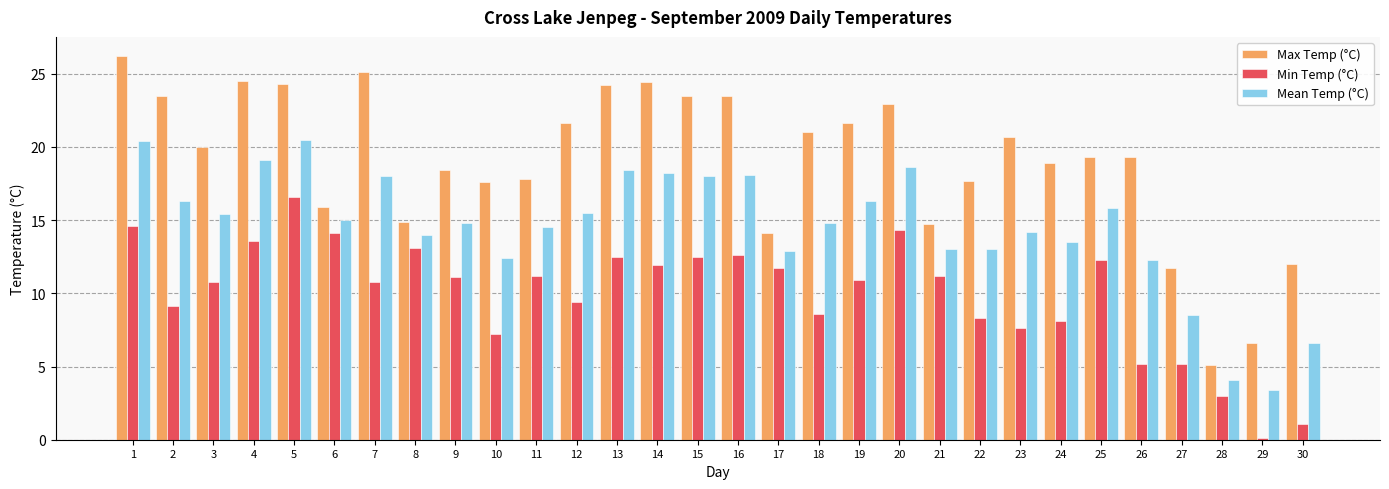

What are all the series names shown in the legend?

Max Temp (°C), Min Temp (°C), Mean Temp (°C)